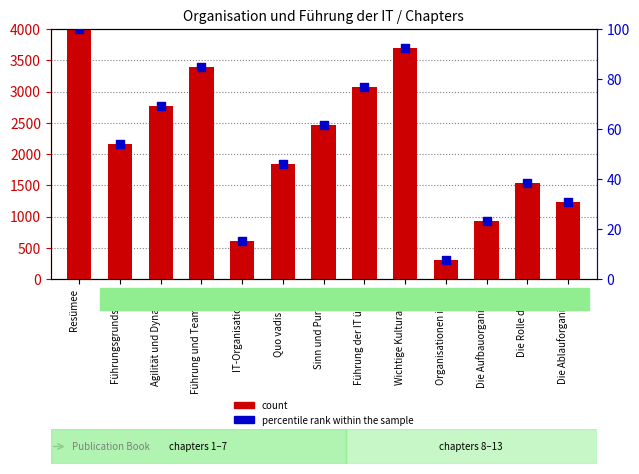

Which series contains the lowest Y value?

percentile rank within the sample